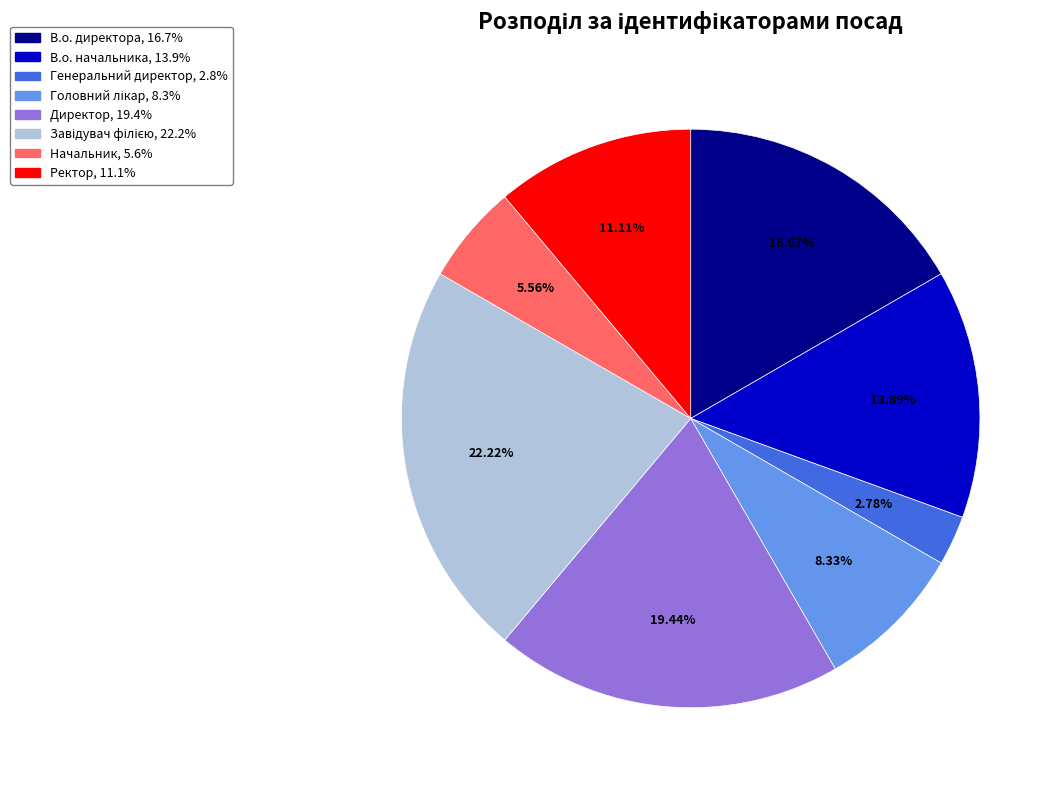

How many slices are in this pie chart?

8